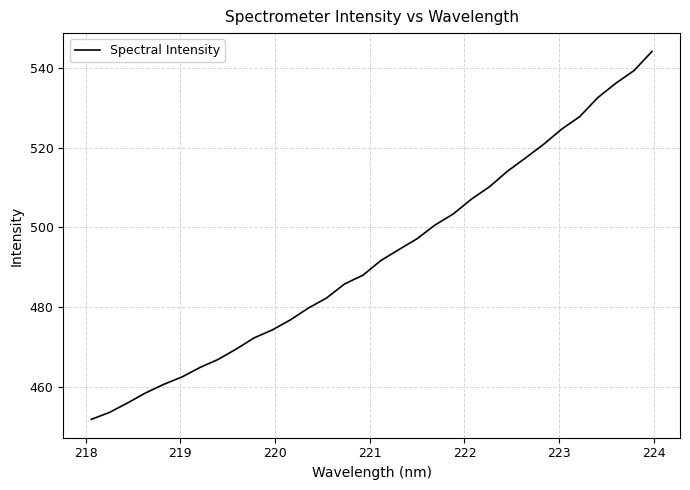

True or false: there are more than 1 points higher than both neighbors.

False